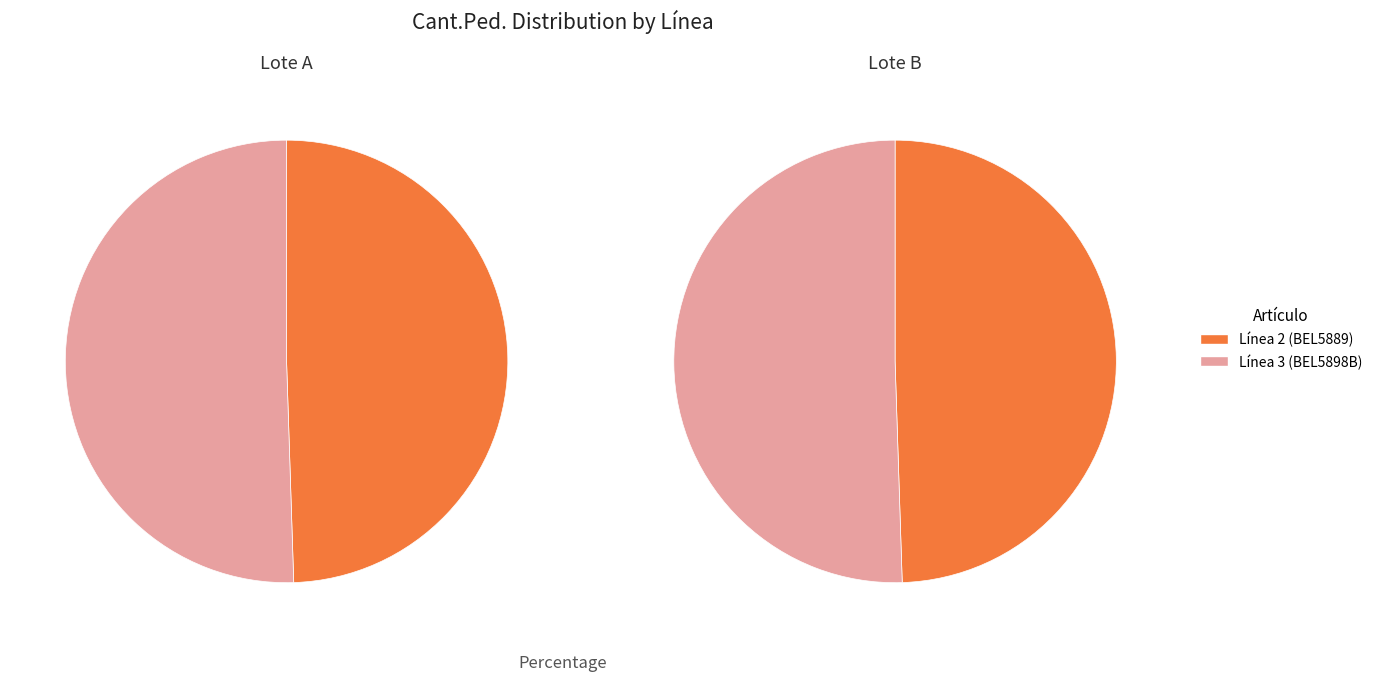

To the nearest percent, what is the difference between the 2 and 3 slice percentages?

1%